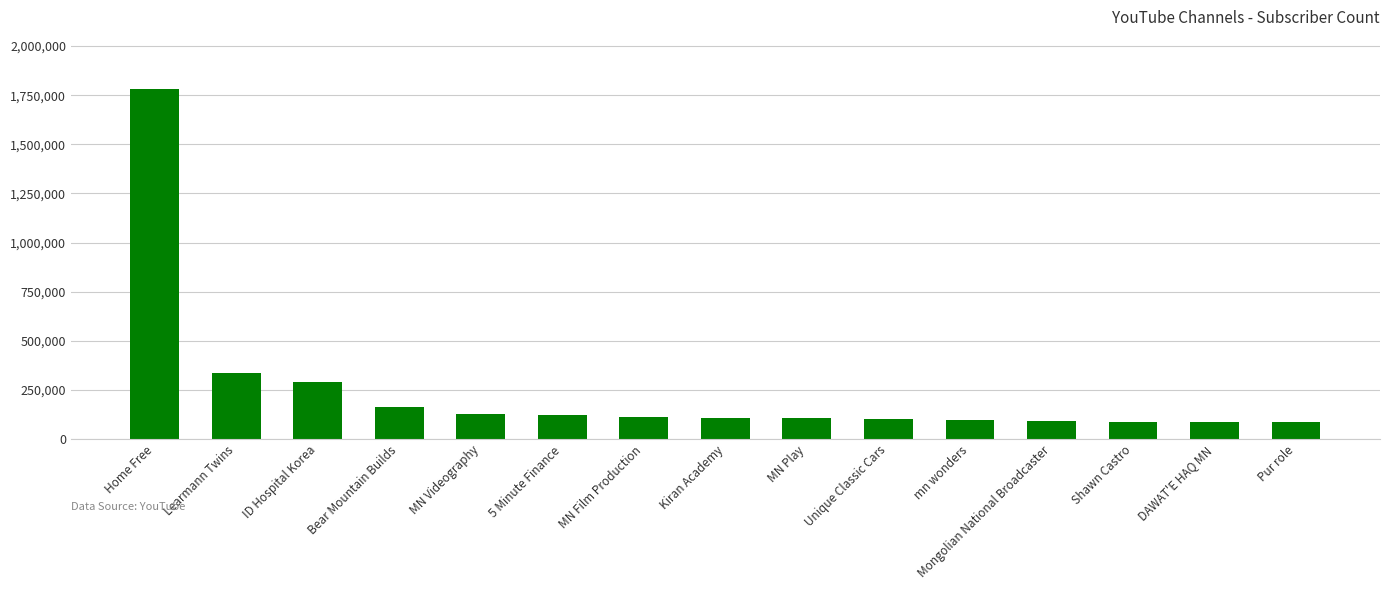

What is the ratio of the value at MN Play to the value at Mongolian National Broadcaster?

1.1